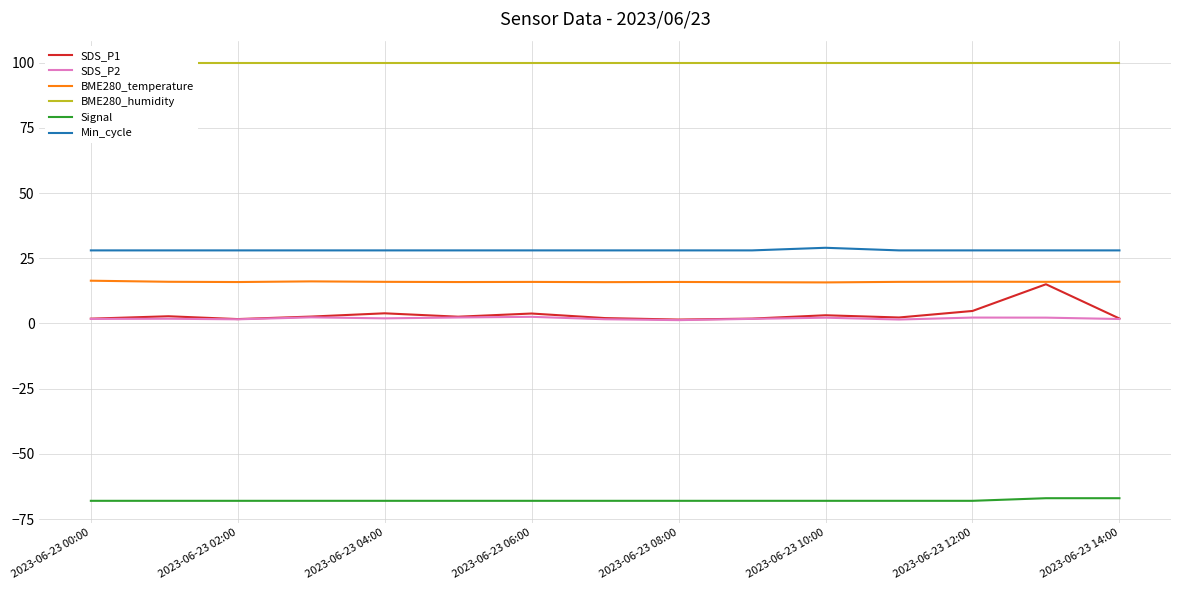

Is it true that BME280_temperature equals 4.6 at 2023-06-23 02:00?

False